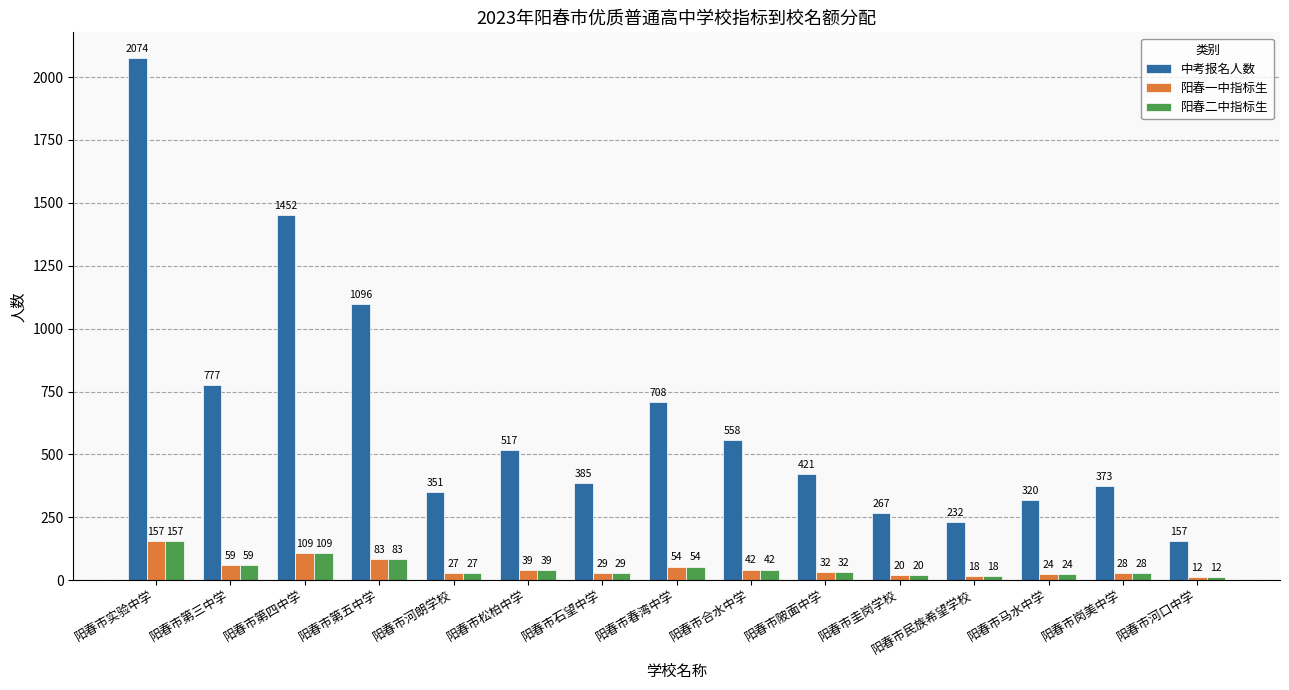

True or false: 中考报名人数 has a value of 3684 at 阳春市实验中学.

False